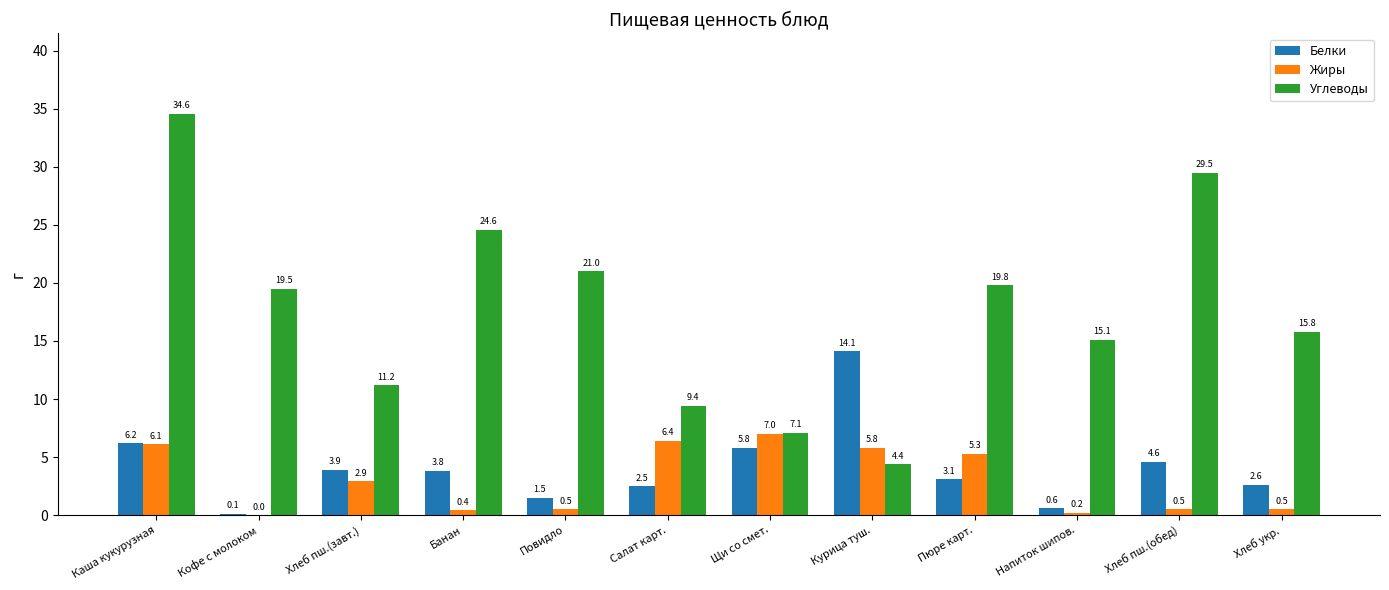

Which series changed the most between Кофе с молоком and Хлеб пш.(завт.)?

Углеводы